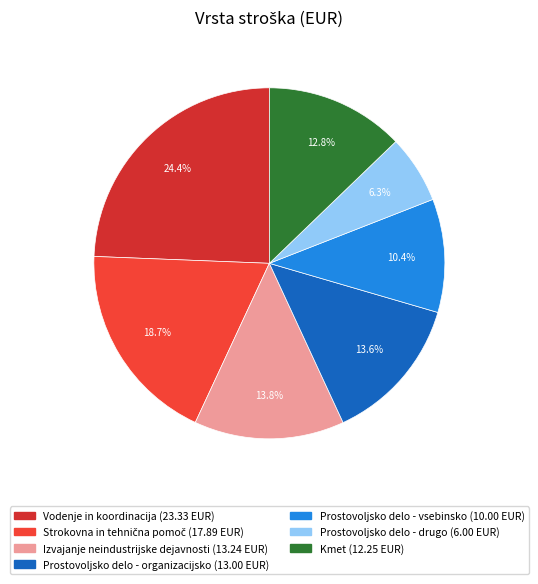

Which category has the smallest portion of the pie?

Prostovoljsko delo - drugo